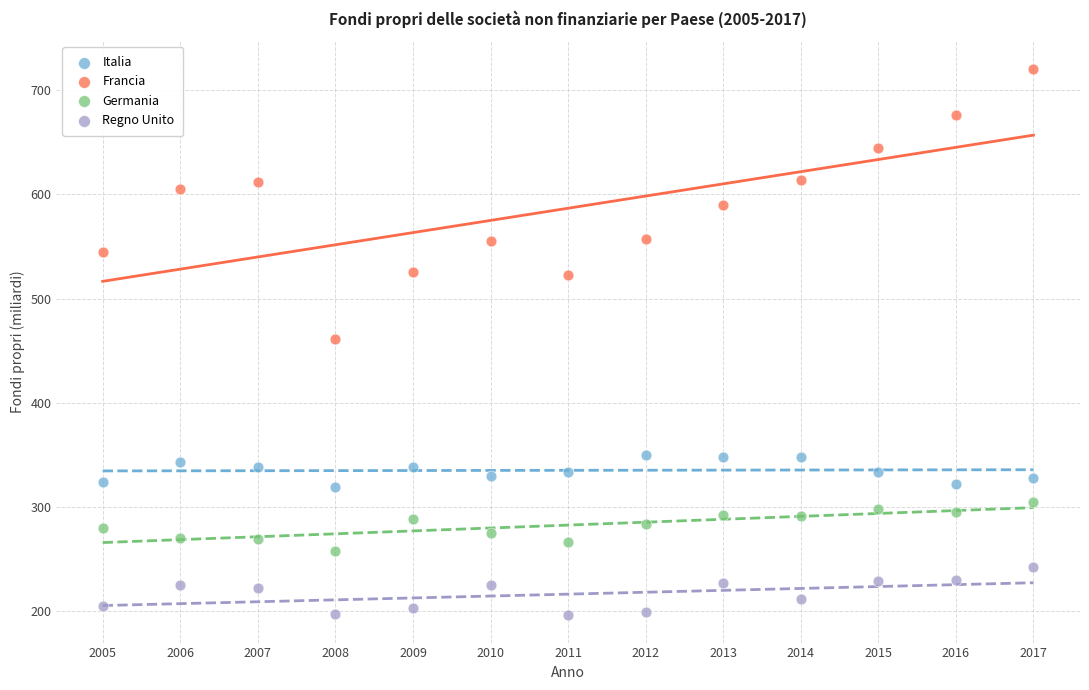

What are all the series names shown in the legend?

Italia, Francia, Germania, Regno Unito